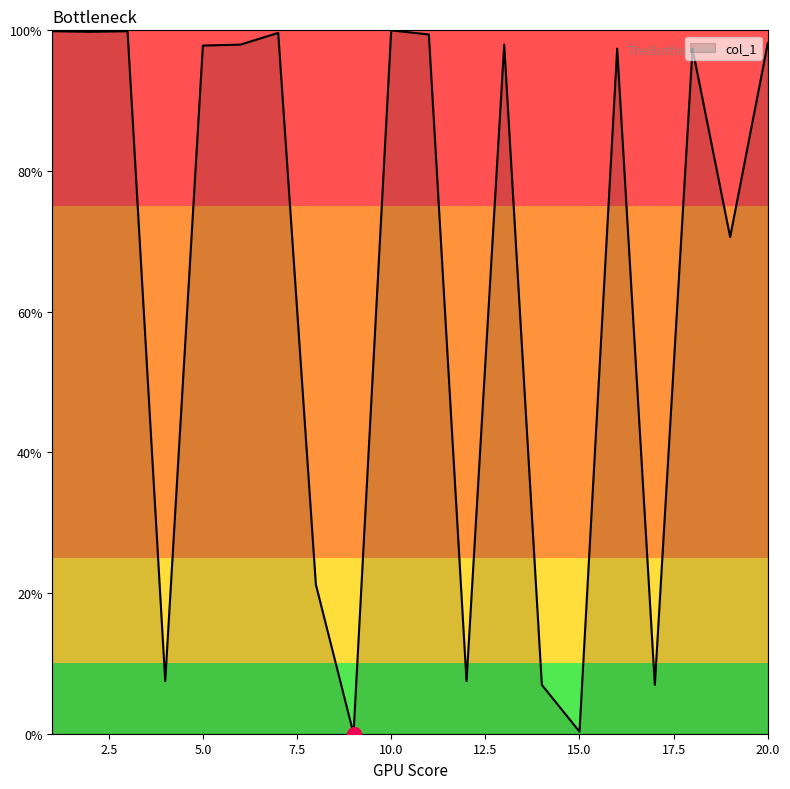

What is the maximum value shown in the chart?

100.0